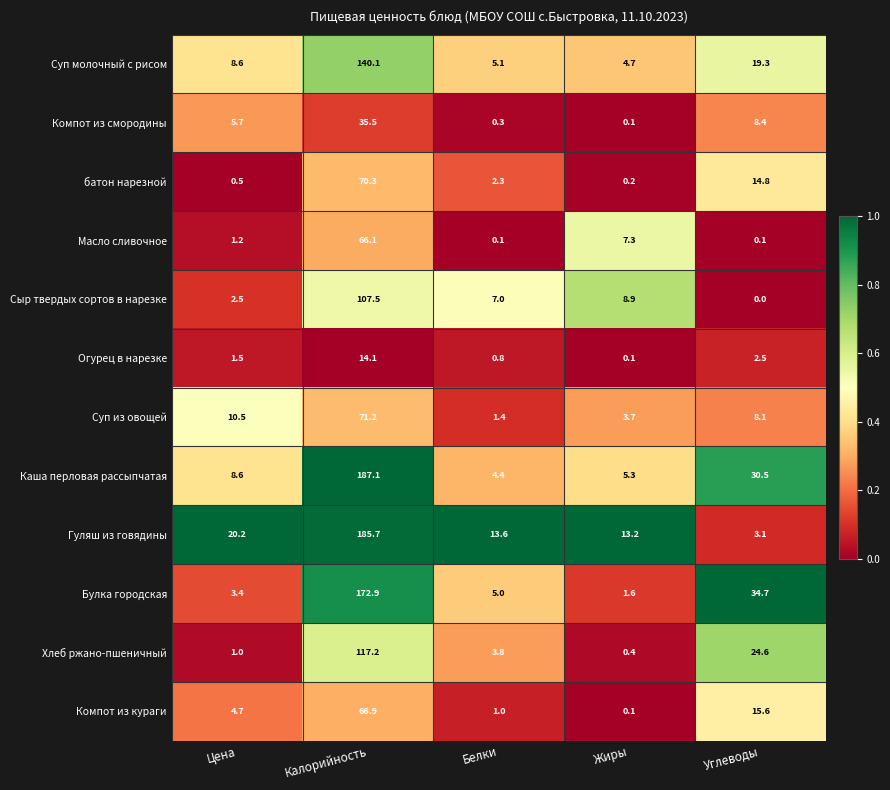

What is the difference between the Гуляш из говядины values at Цена and Углеводы?

17.1